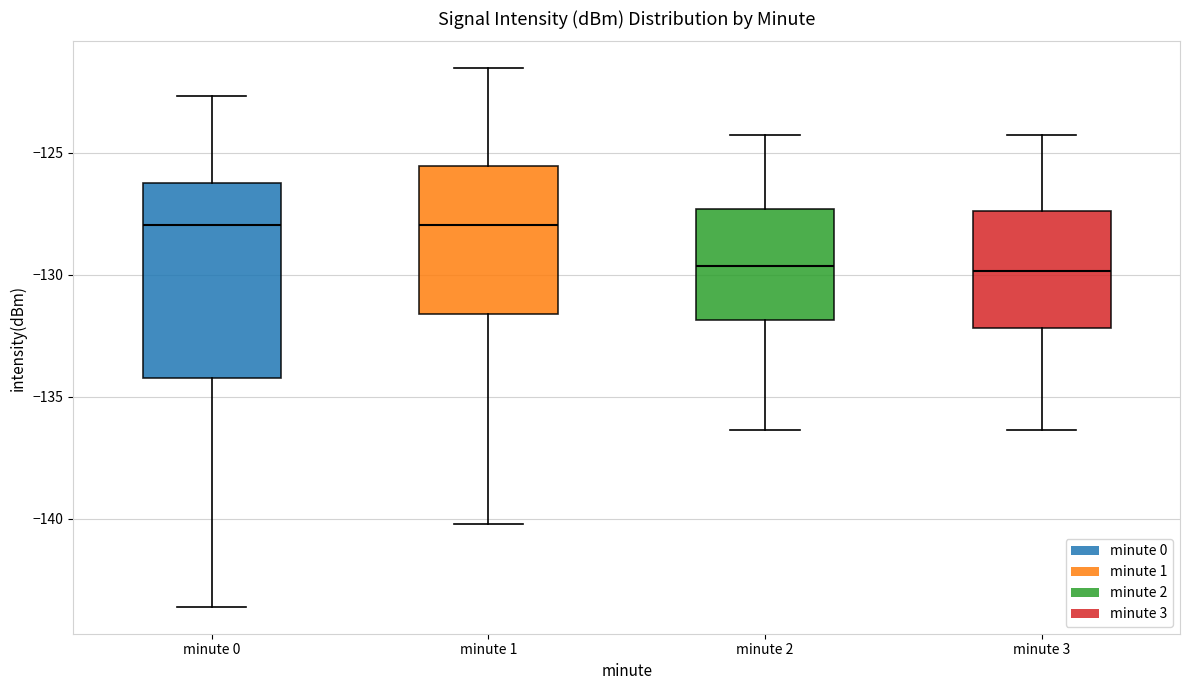

Where does the upper whisker of the box for minute 0 end on the y-axis? The values are not printed on the chart, so give them approximately, as read against the axis.

-122.5